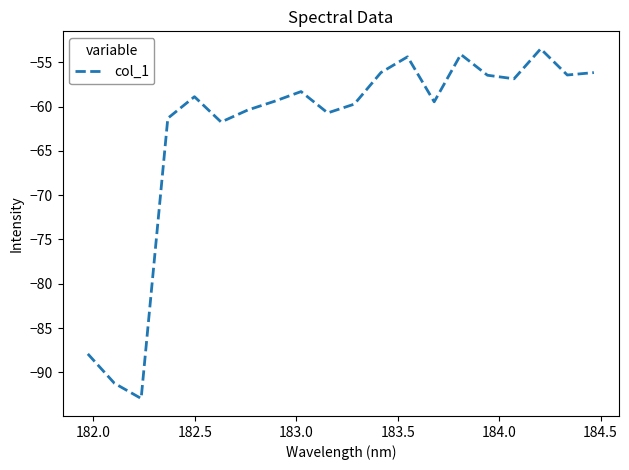

True or false: the data has more than 1 interior local peaks.

True